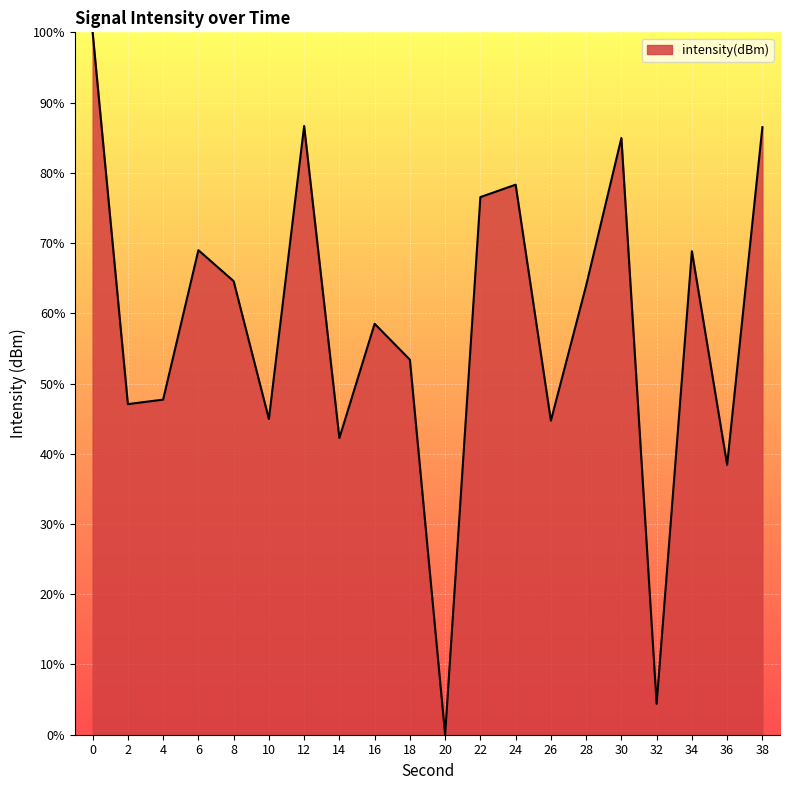

True or false: the data shows 155.5 at 0.

False